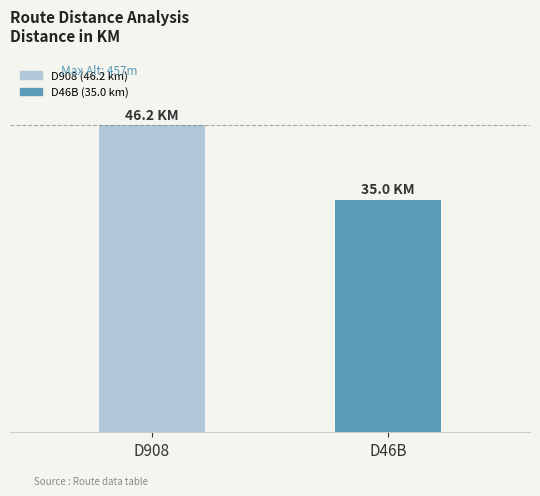

What is the ratio of the value at D46B to the value at D908?

0.8